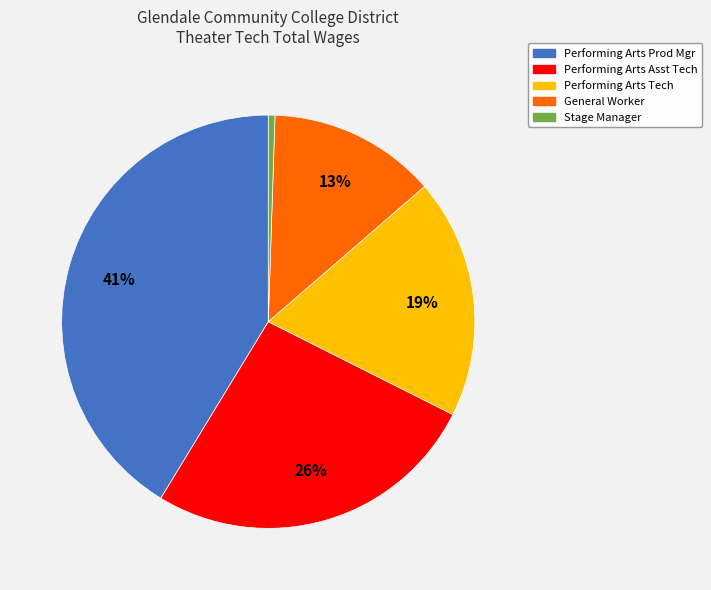

To the nearest percent, what is the combined percentage of Performing Arts Asst Tech and Performing Arts Prod Mgr?

67%